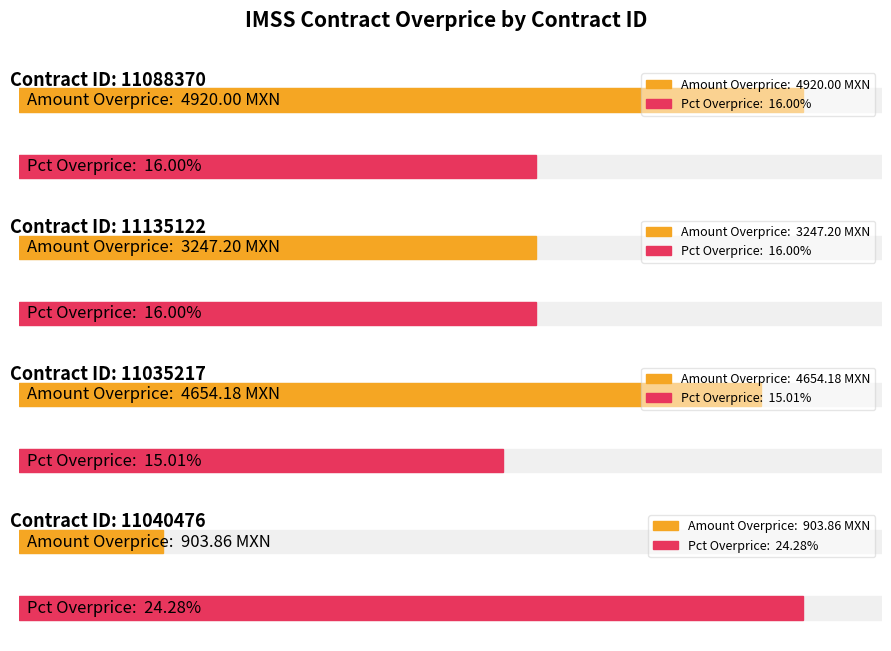

Reading left to right, transcribe all the data shown in this chart.

contracts.items.unit.value.amountOverpriceMxIMSS: 11088370=4920.0	11135122=3247.2	11035217=4654.2	11040476=903.9
contracts.items.unit.value.percentageOverpriceMxIMSS: 11088370=0.2	11135122=0.2	11035217=0.2	11040476=0.2